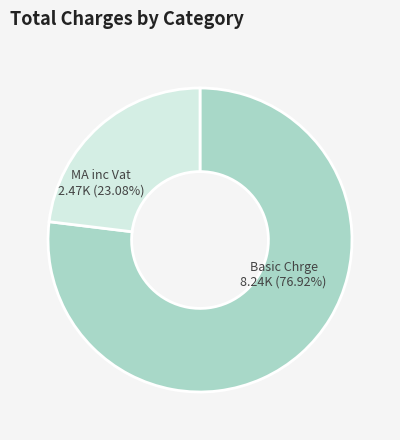

Does any single category account for the majority?

Yes